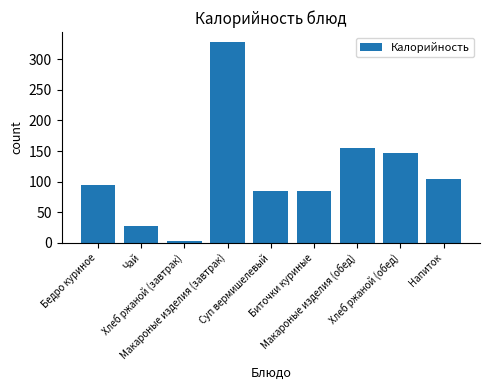

True or false: the data shows 328 at Макароные изделия (завтрак).

True